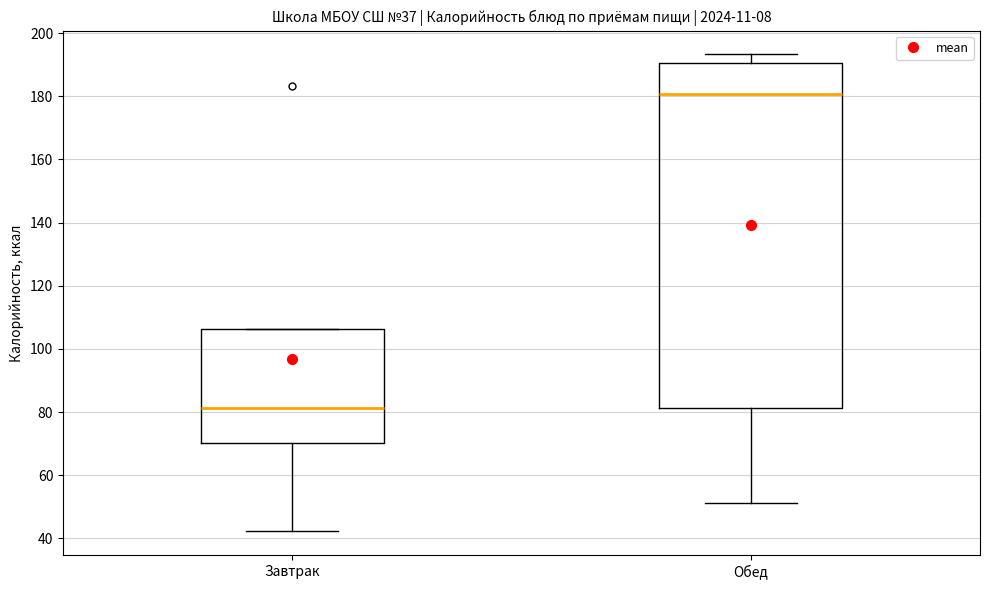

Where does the lower whisker of the box for Обед end on the y-axis? The values are not printed on the chart, so give them approximately, as read against the axis.

52